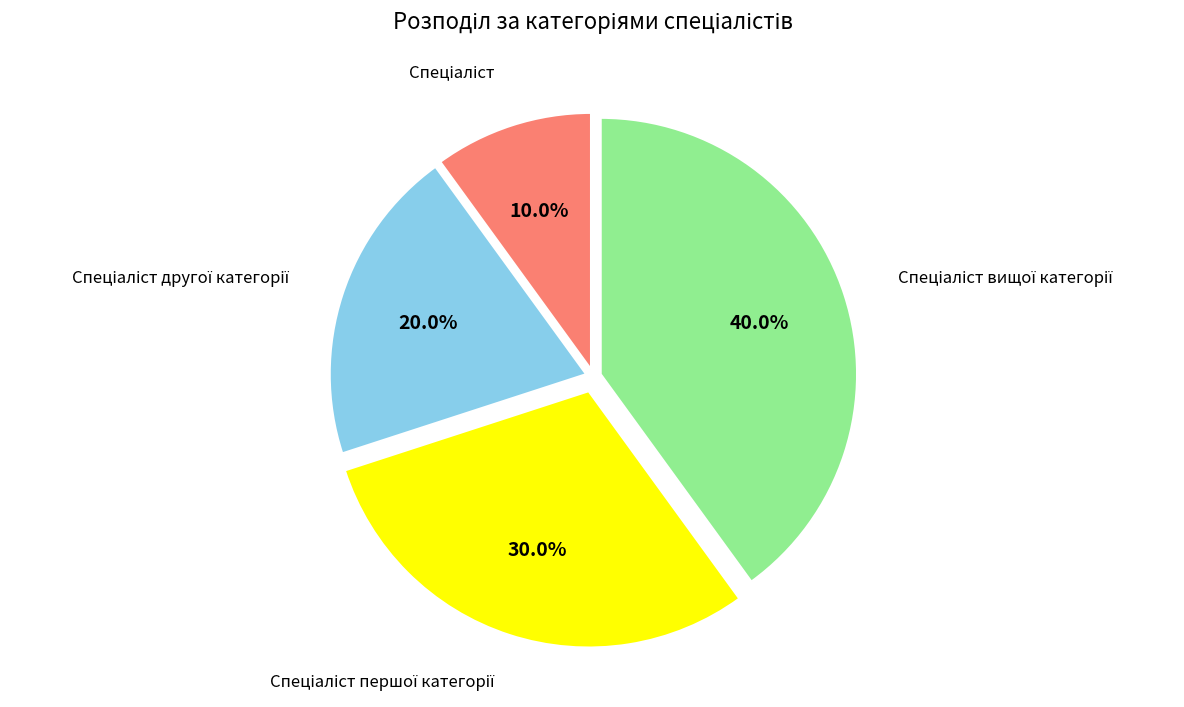

To the nearest percent, what is the average slice percentage?

25%